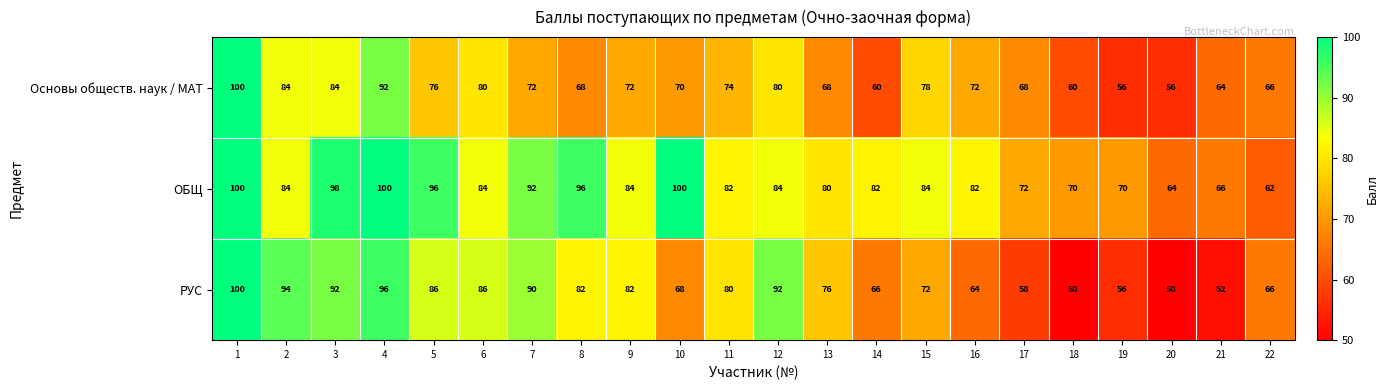

Rank the series at 6 from lowest to highest value.

Основы обществ. наук / МАТ, ОБЩ, РУС